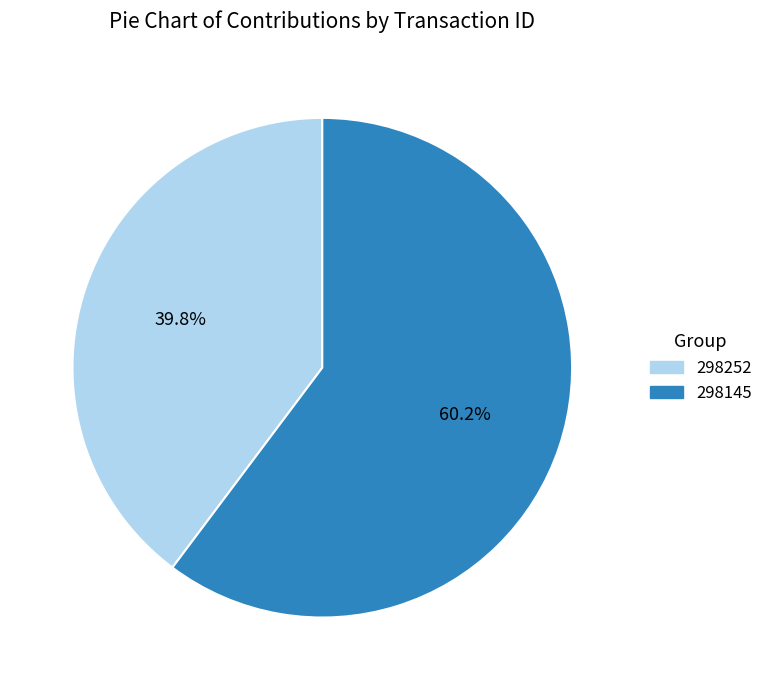

Which has a higher value, 298252 or 298145?

298145